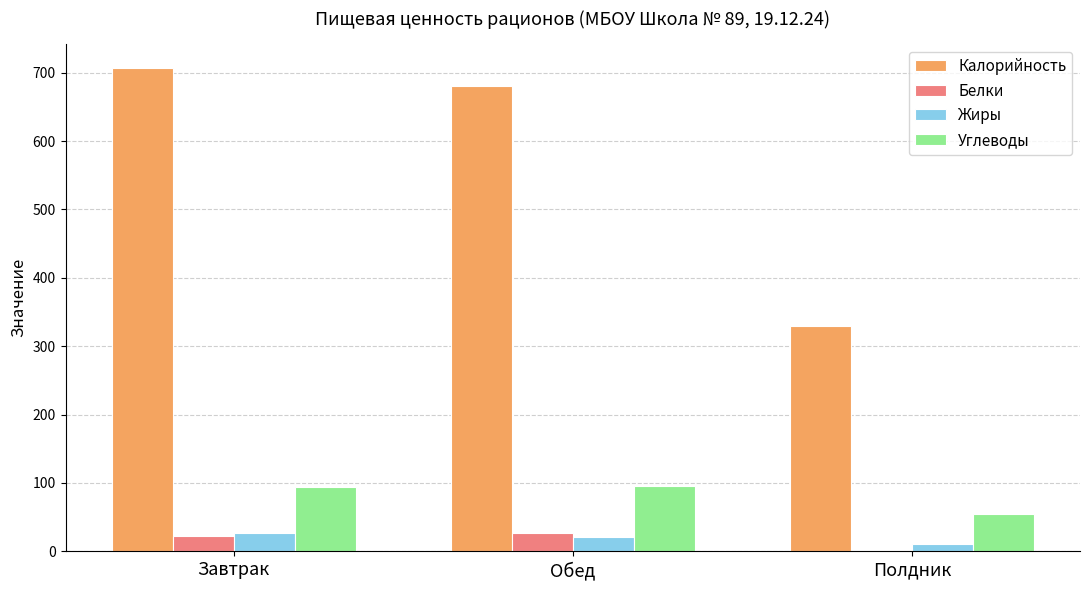

What is the average value of the Белки series?

17.2